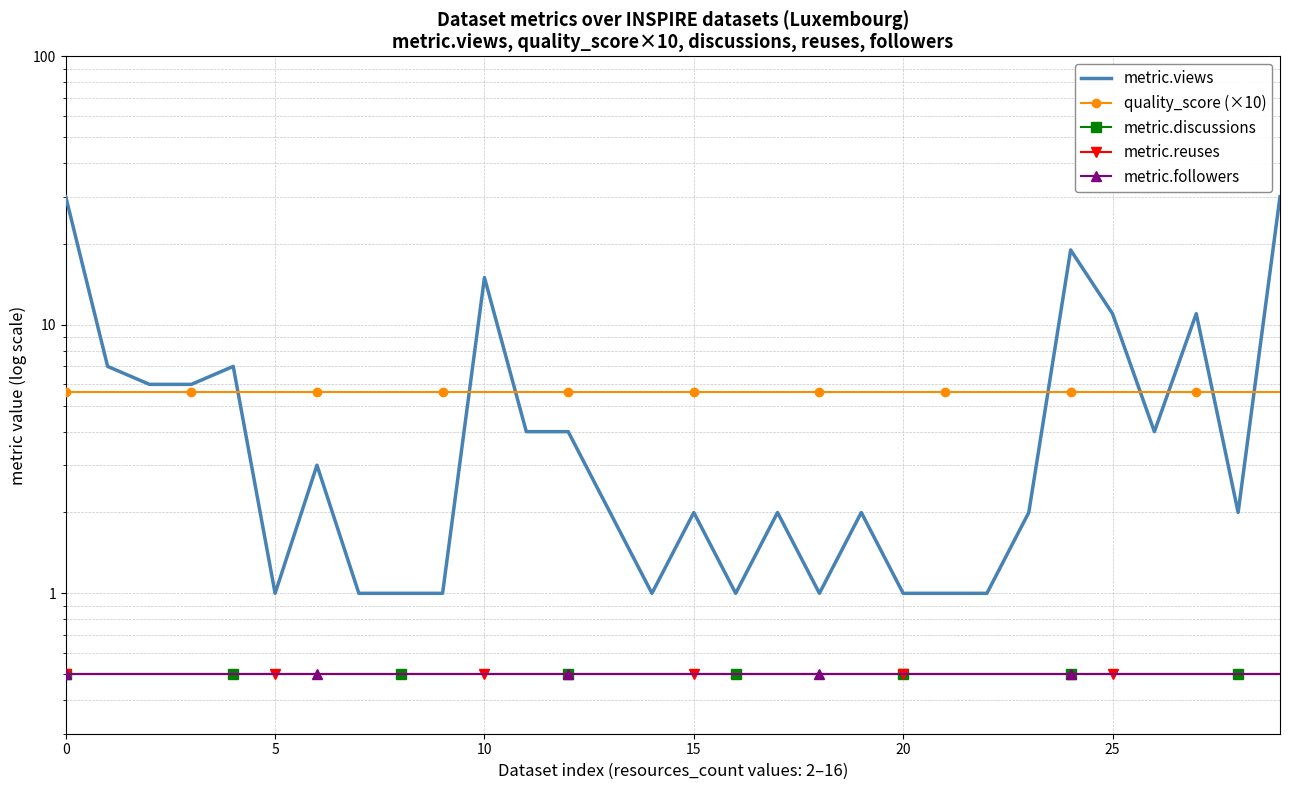

The value of metric.views at 11 is 6.3. True or false?

False